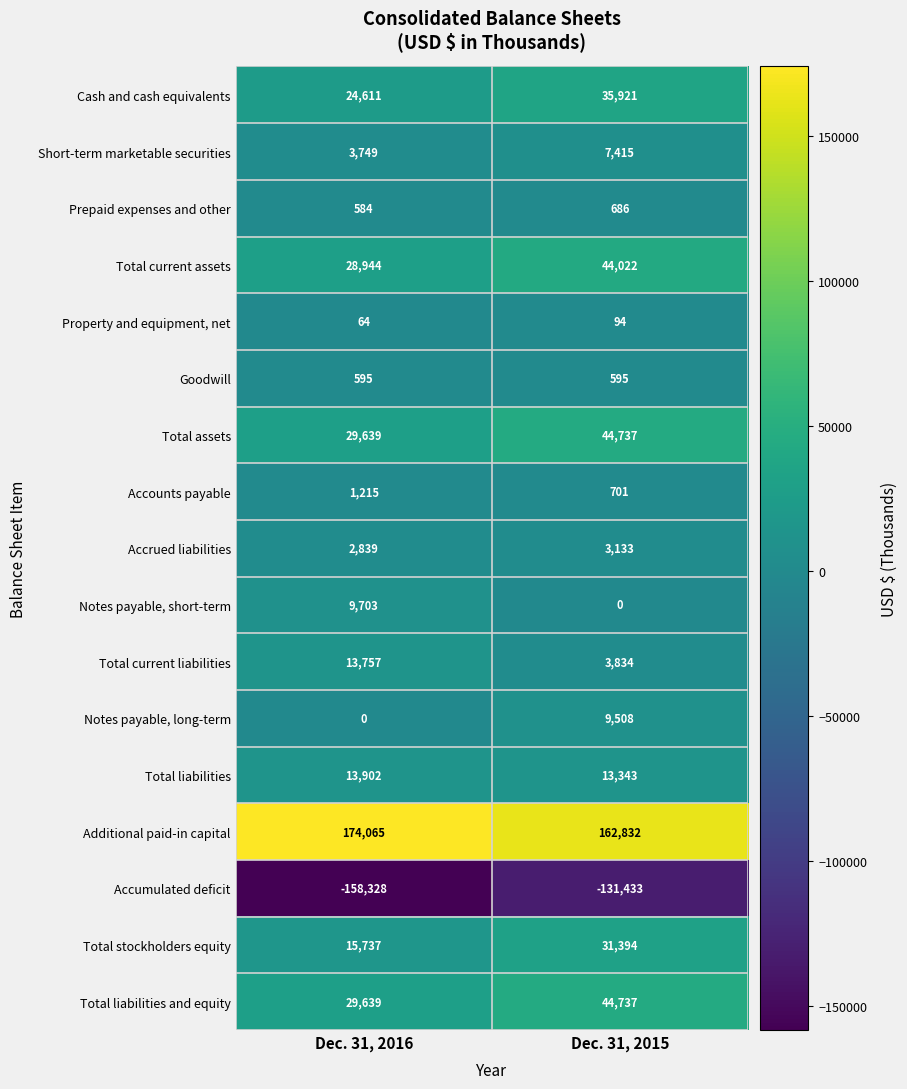

Rank the categories by Short-term marketable securities value from lowest to highest.

Dec. 31, 2016, Dec. 31, 2015